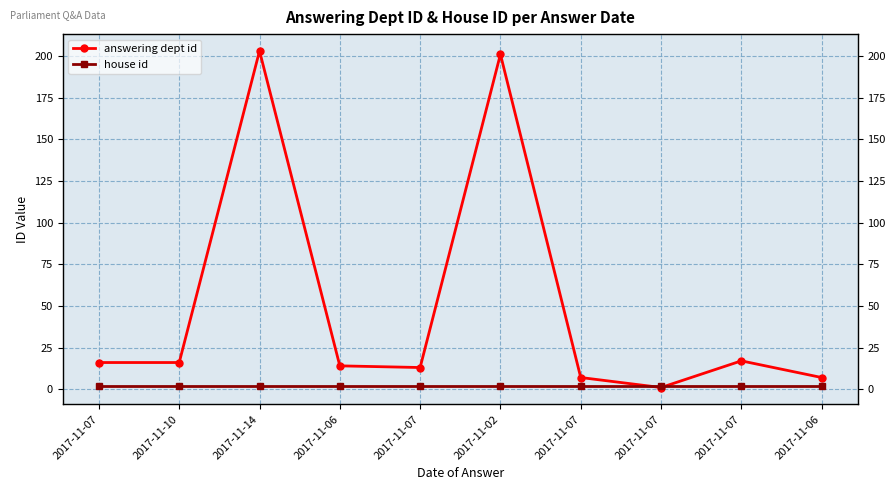

What is the spread (max minus min) of values at 2017-11-07?

14